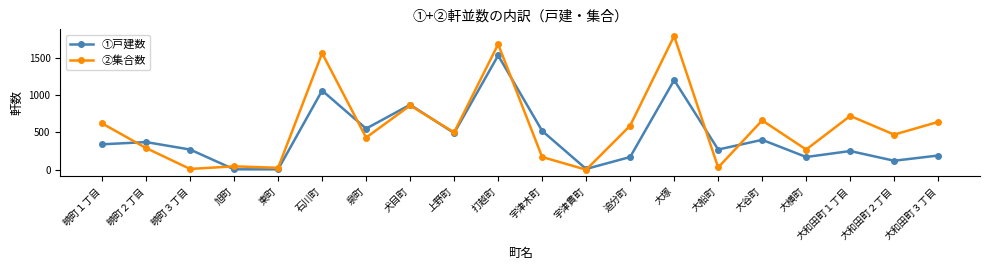

Read the ②集合数 value at 宇津木町.

170